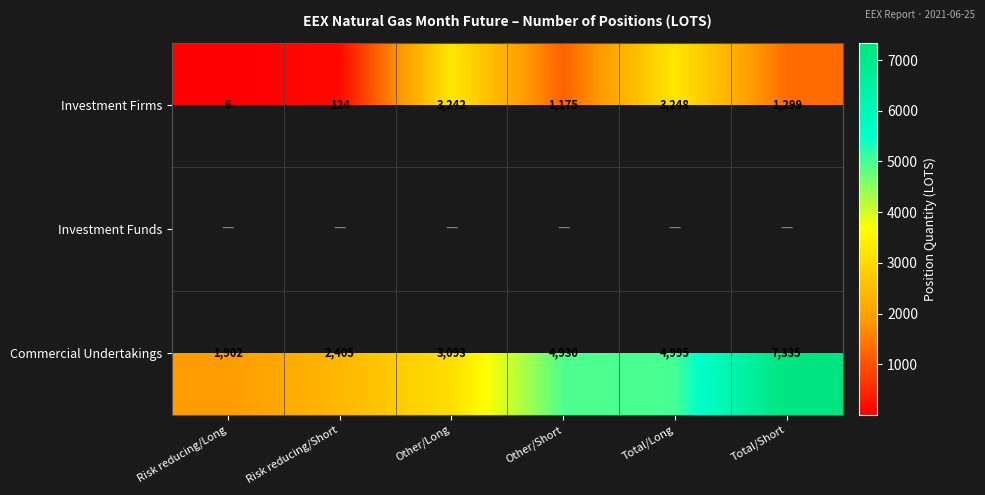

At how many categories does at least one series exceed 1760?

6